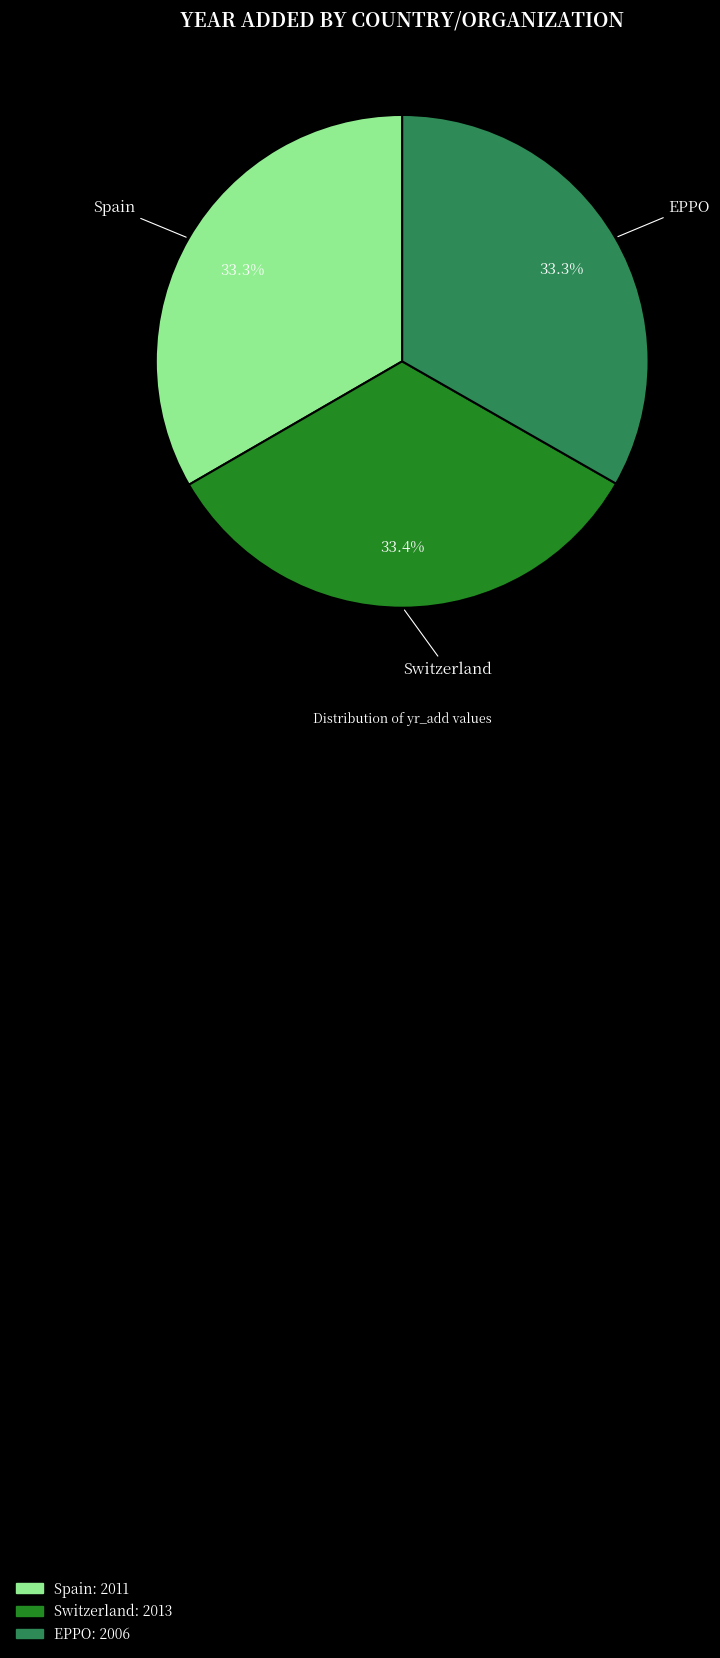

What percentage is NOT represented by Switzerland?

66.6%